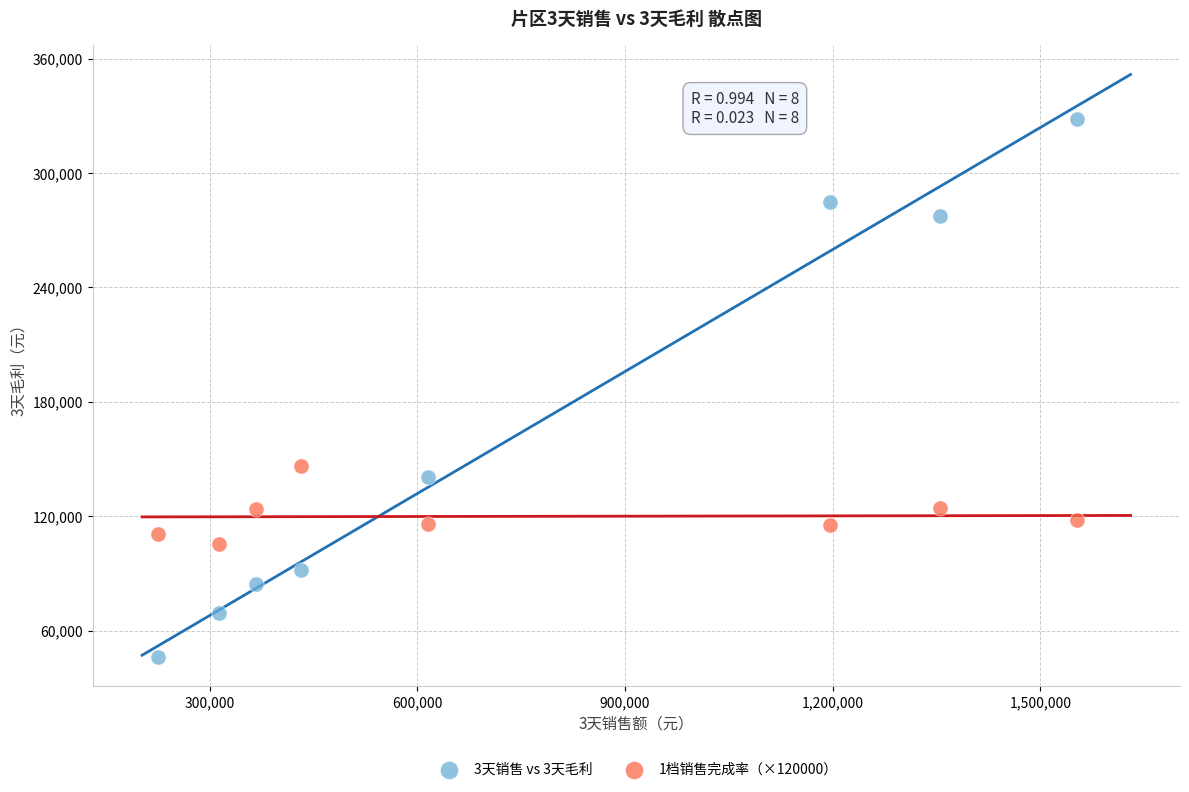

Across all series, what Y value is closest to 187246?

146382.6